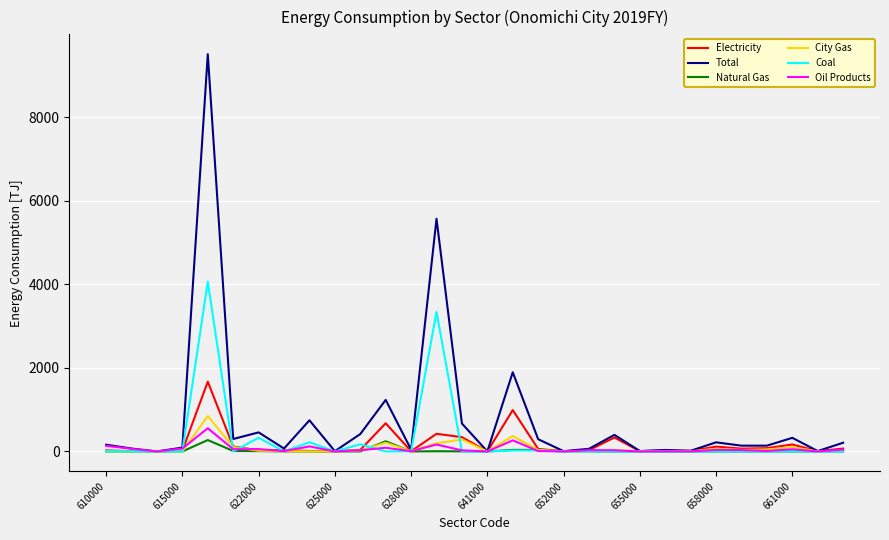

What is the maximum value shown in the chart?

9507.3